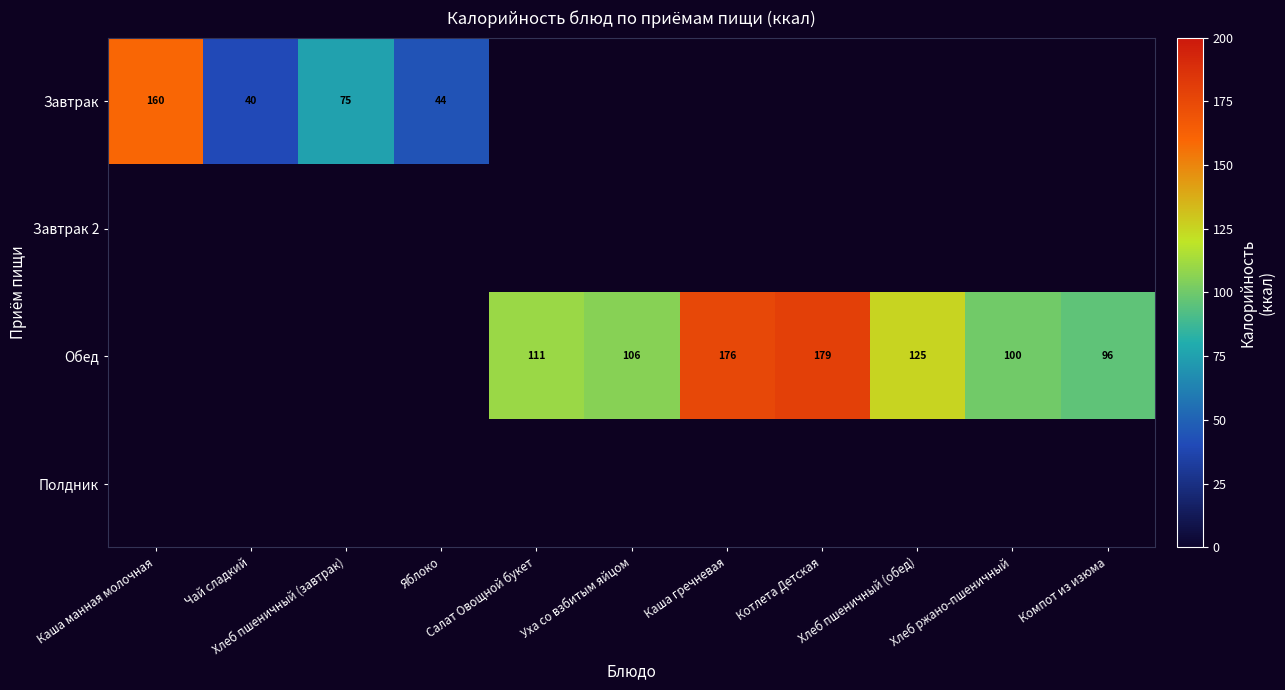

How many values in Обед are above zero?

7